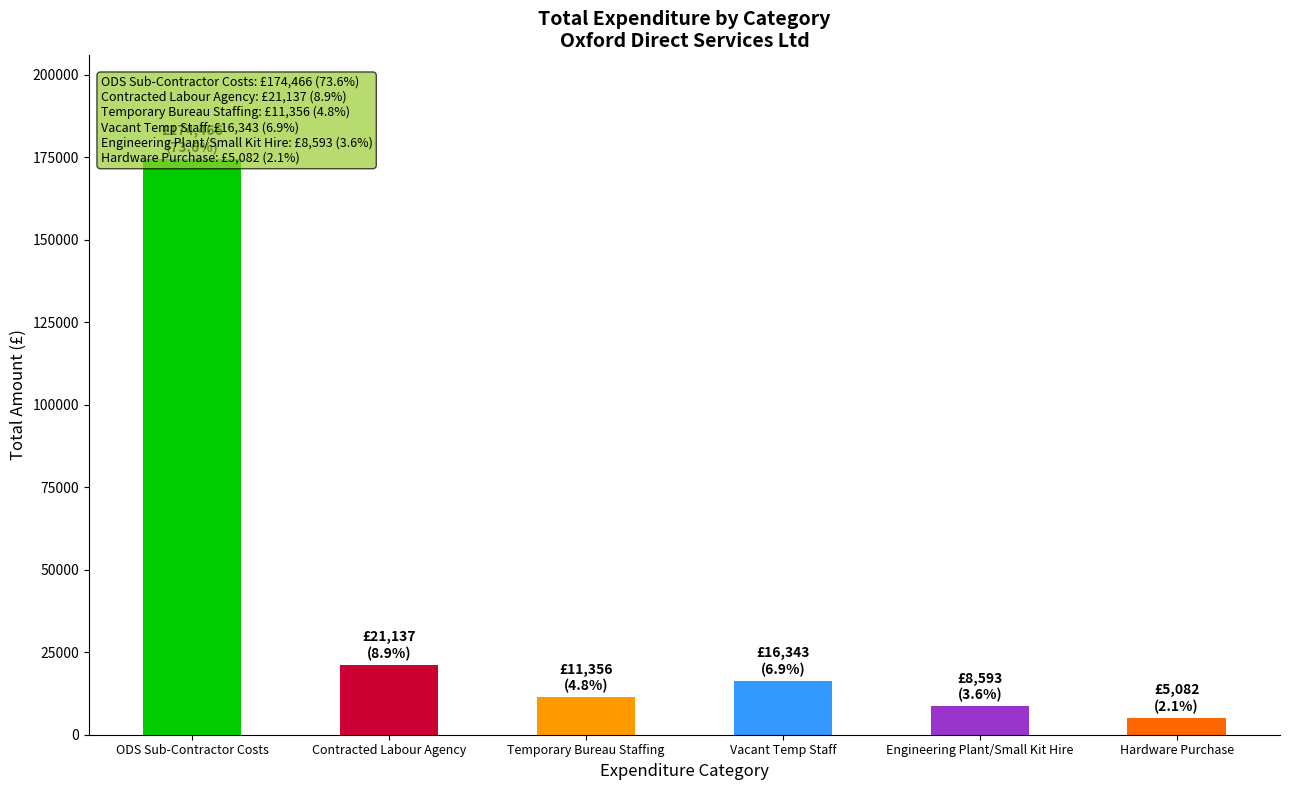

The value at Vacant Temp Staff is 16343.3. True or false?

True